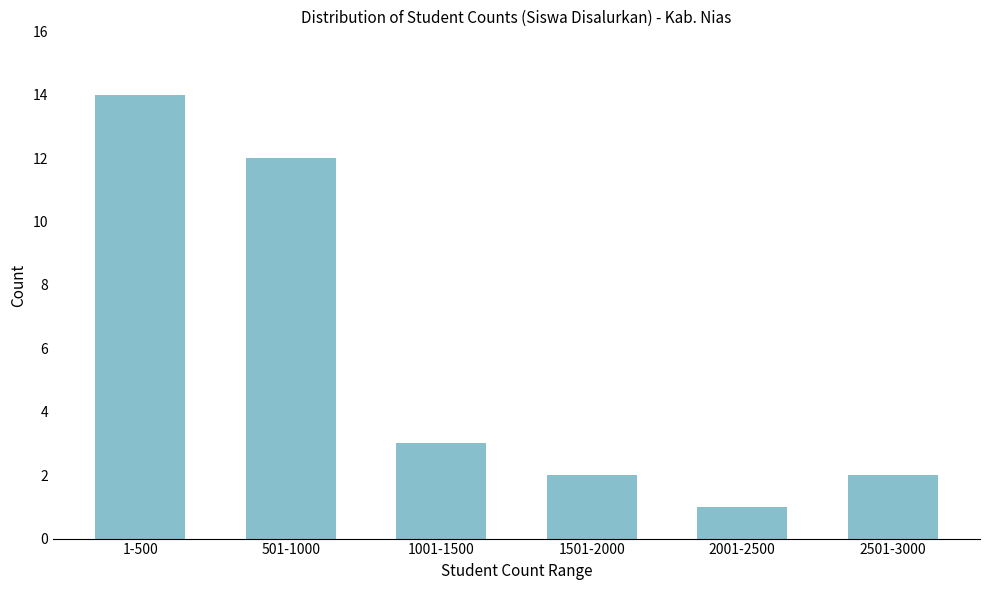

Reading left to right, transcribe all the data shown in this chart.

14	12	3	2	1	2